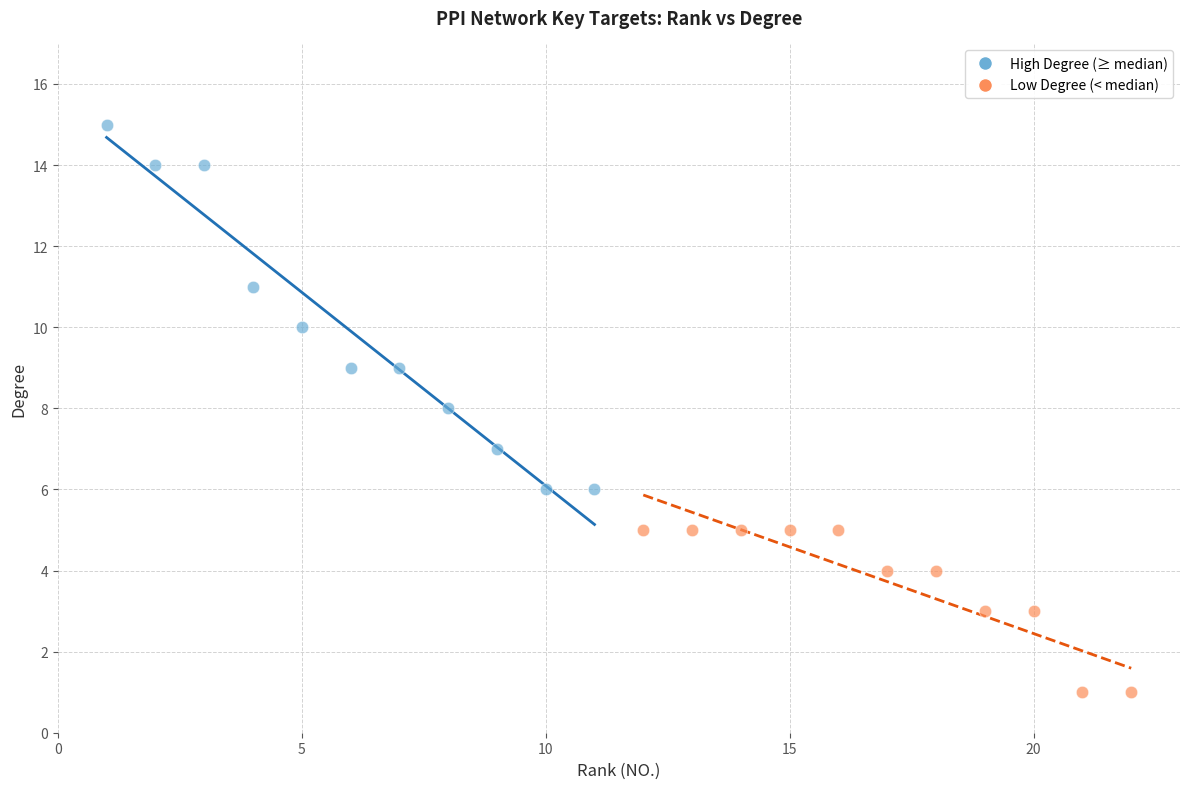

Which series contains the highest Y value?

High Degree (≥ median)